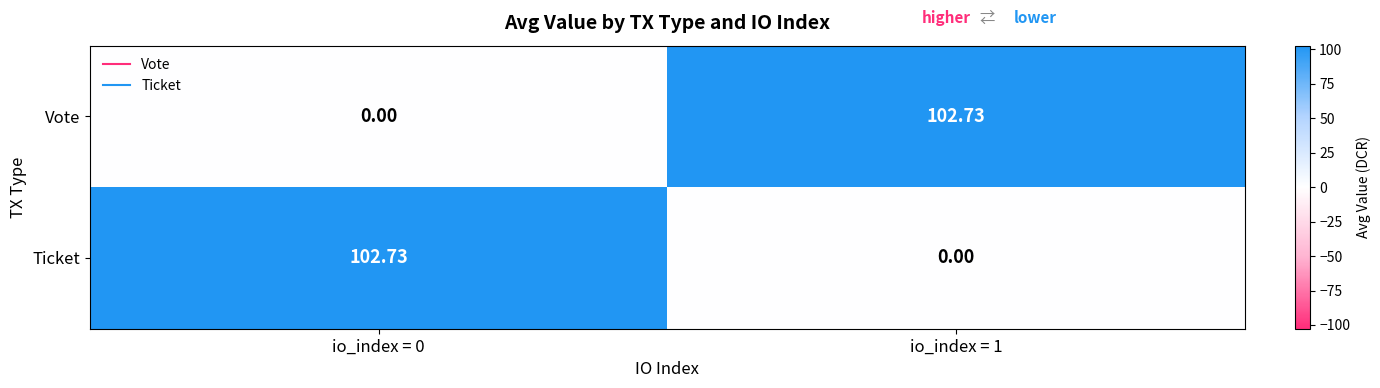

Is the value of Vote at io_index = 0 greater than the value of Ticket at io_index = 0?

No